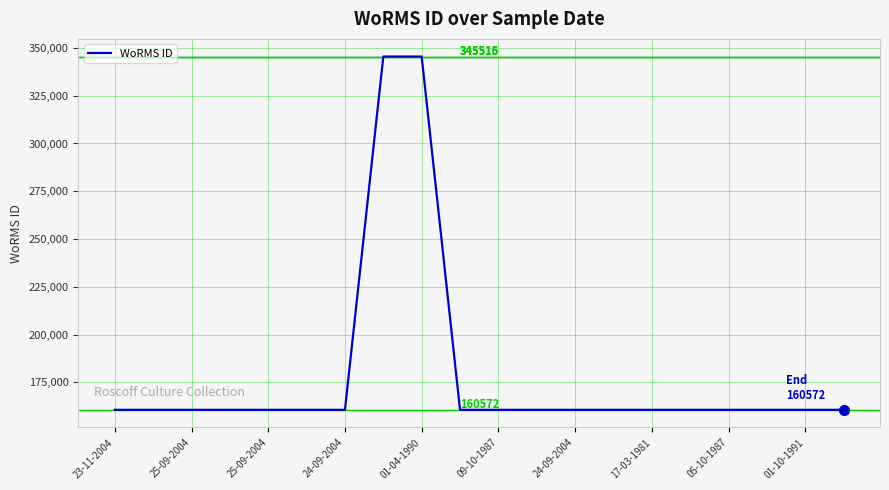

Count the number of data series in this chart.

1